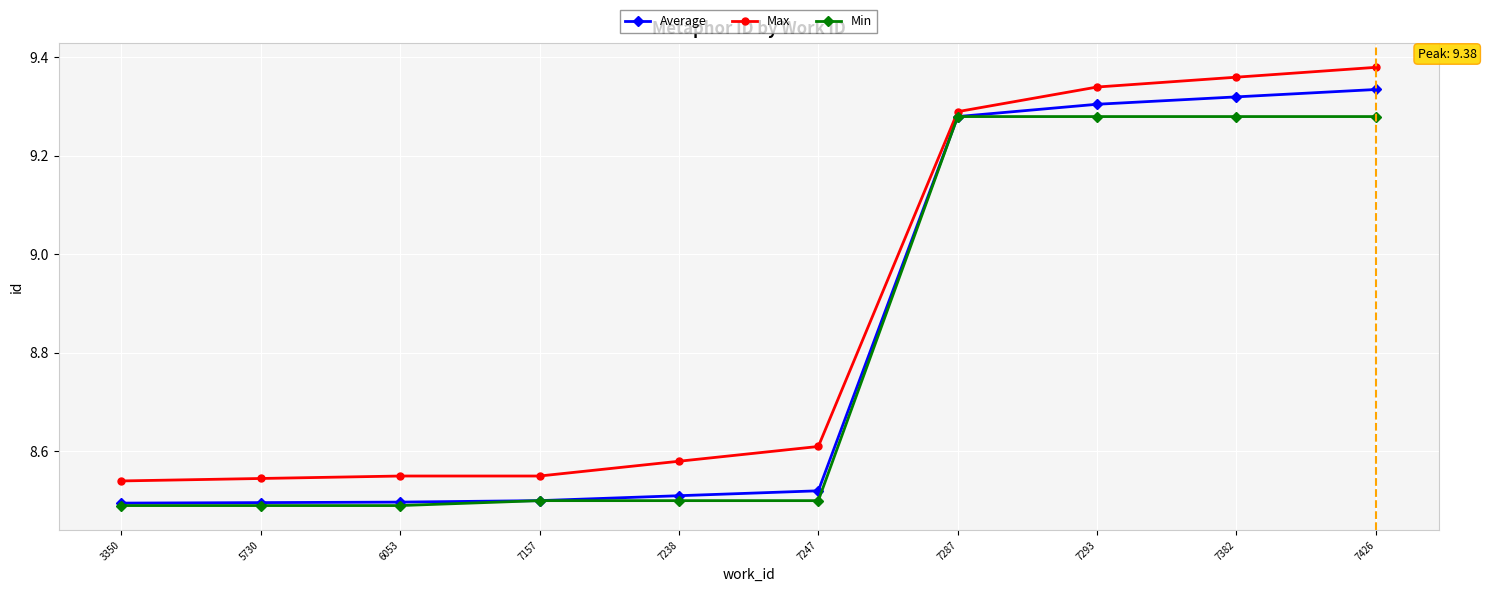

How many categories are shown in the chart?

10